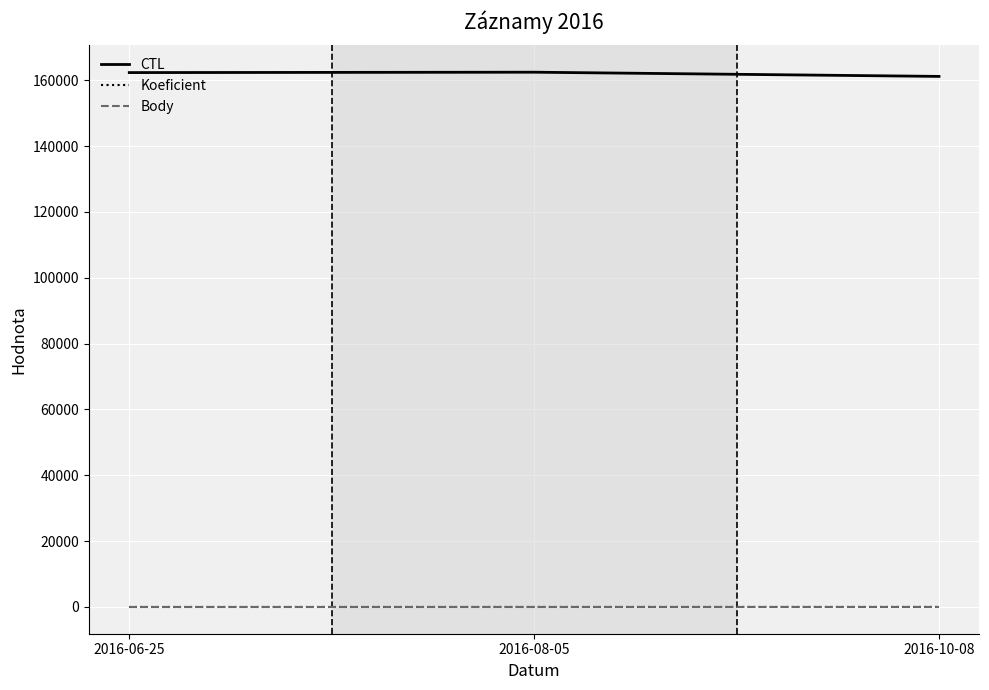

The value of CTL at 2016-06-25 is 162301. True or false?

True